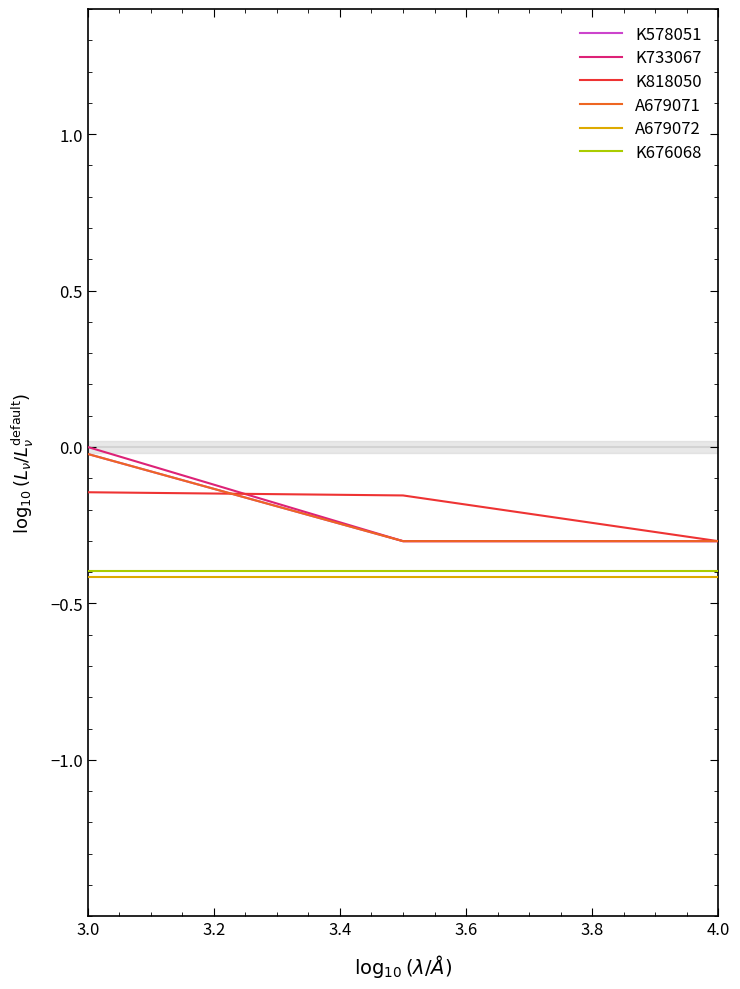

Reading right to left, what are all the values shown in this chart?

K578051: -0.3	-0.3	-0.0
K733067: -0.3	-0.3	0.0
K818050: -0.3	-0.2	-0.1
A679071: -0.3	-0.3	-0.0
A679072: -0.4	-0.4	-0.4
K676068: -0.4	-0.4	-0.4